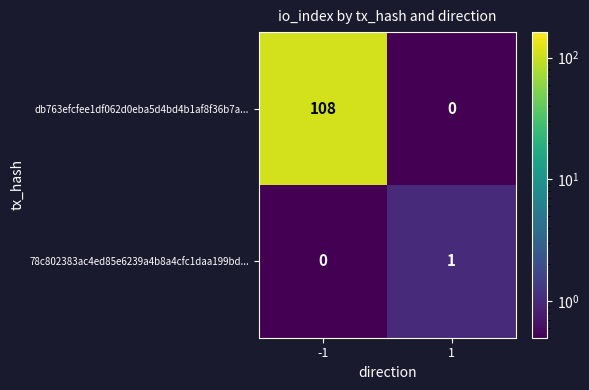

What is the difference between the db763efcfee1df062d0eba5d4bd4b1af8f36b7a... values at 1 and -1?

108